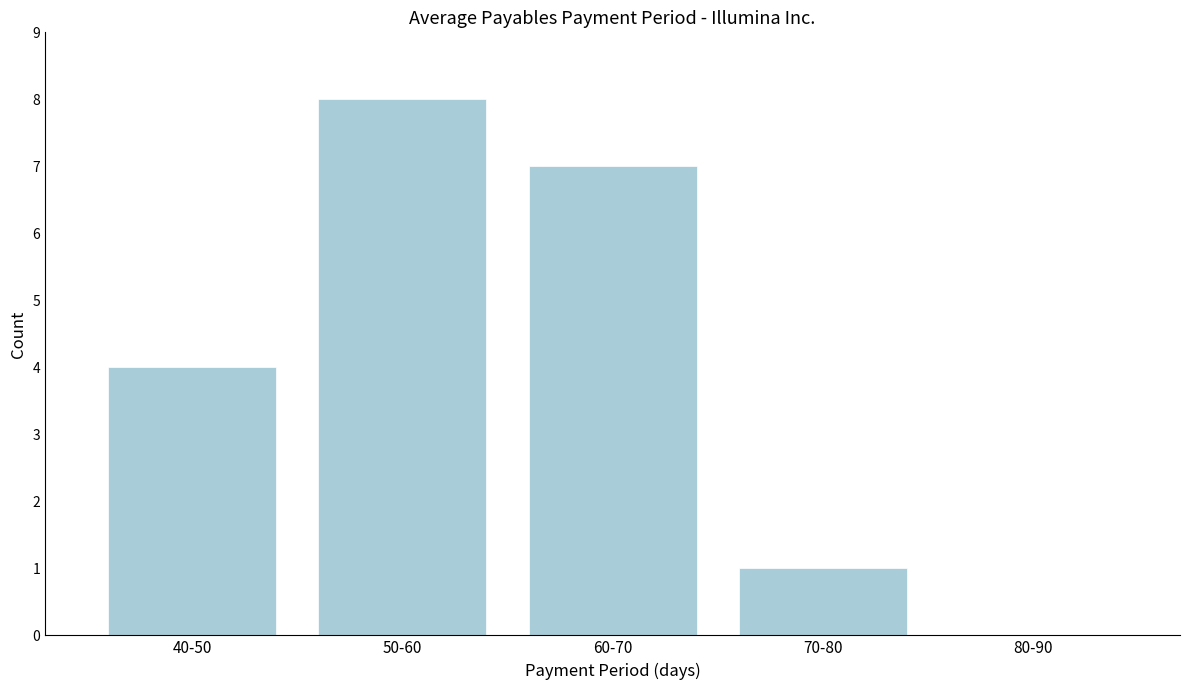

Reading left to right, extract all data points from this chart.

40-50=4	50-60=8	60-70=7	70-80=1	80-90=0